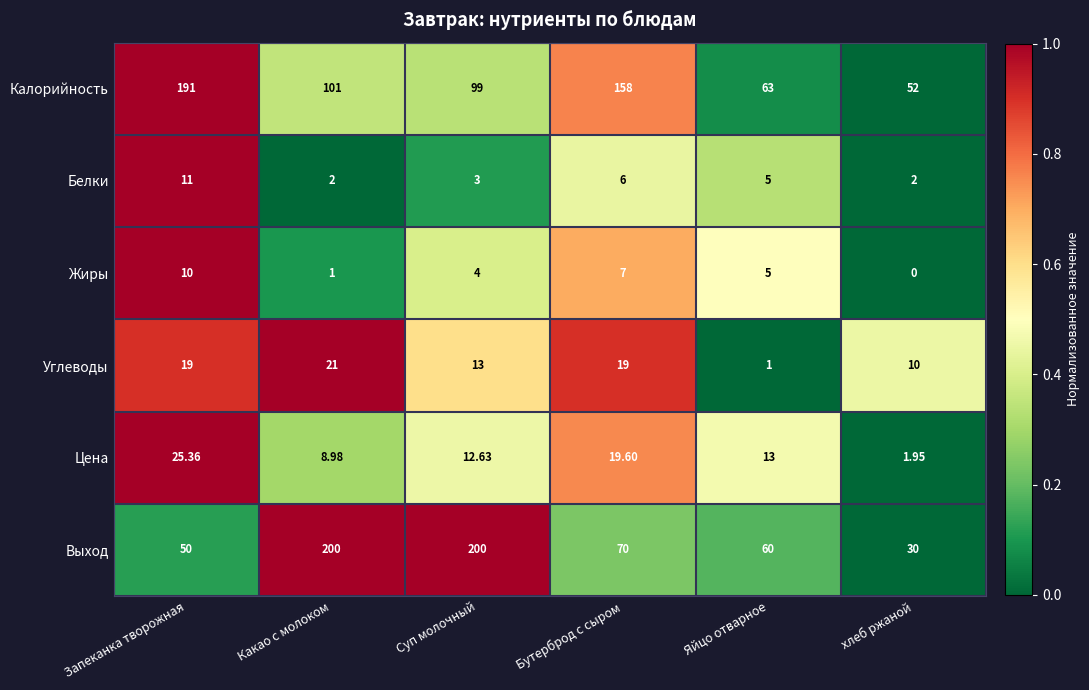

At how many categories does at least one series exceed 0?

6